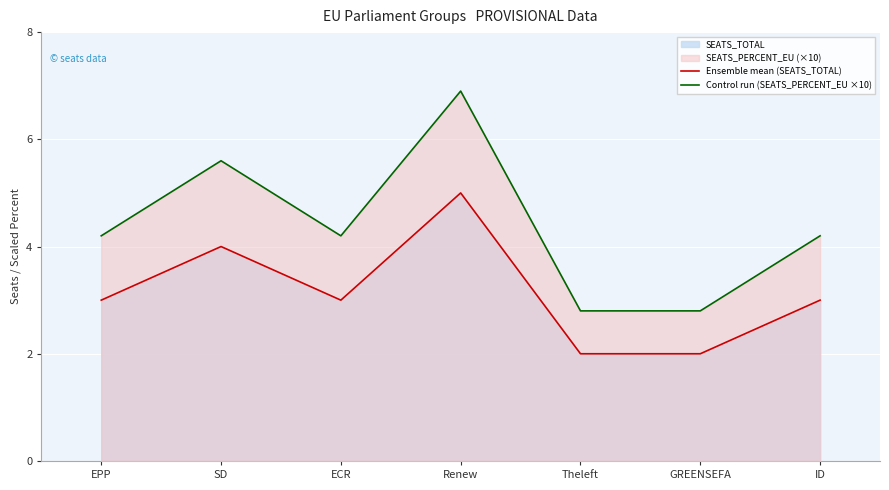

Reading right to left, what are all the values shown in this chart?

Ensemble mean (SEATS_TOTAL): 3.0	2.0	2.0	5.0	3.0	4.0	3.0
Control run (SEATS_PERCENT_EU ×10): 4.2	2.8	2.8	6.9	4.2	5.6	4.2